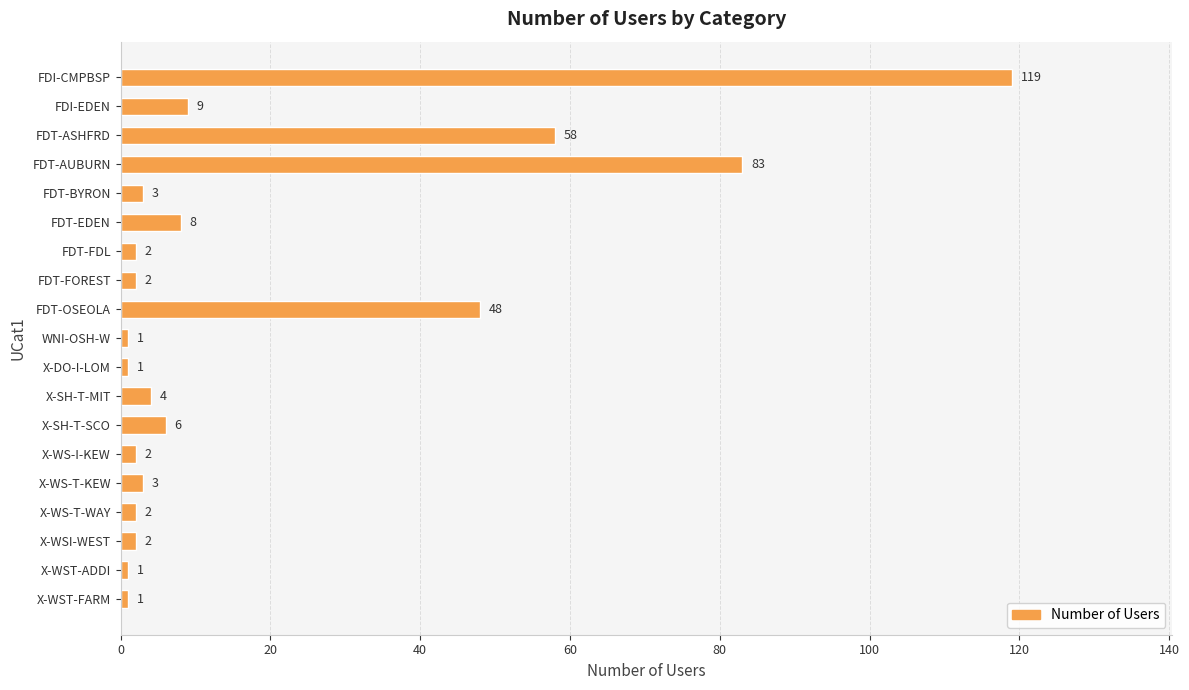

How many series are shown in this chart?

1